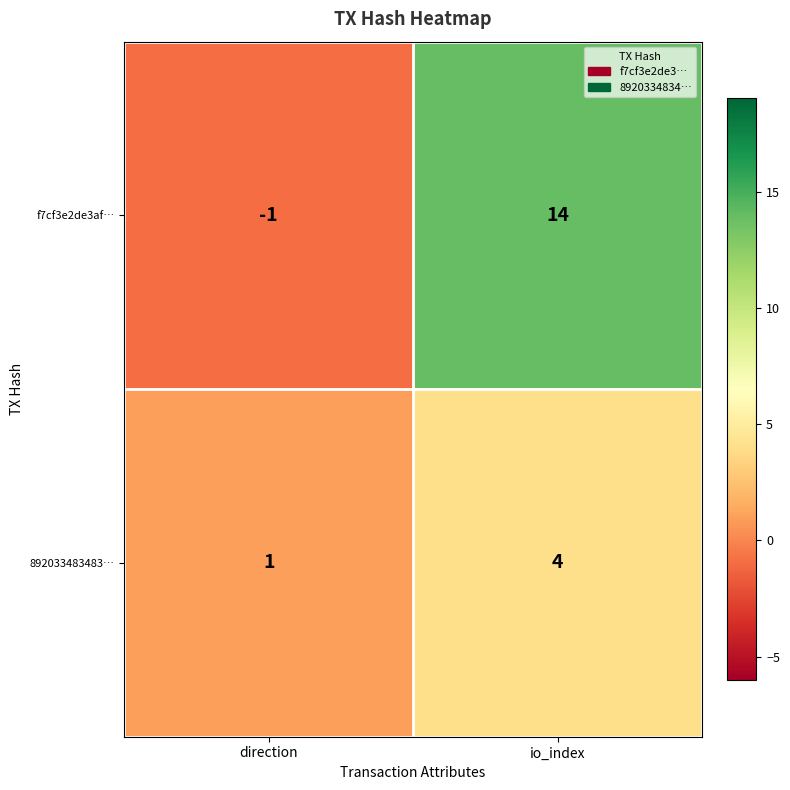

List the series in order of their overall mean, lowest first.

892033483483…, f7cf3e2de3af…